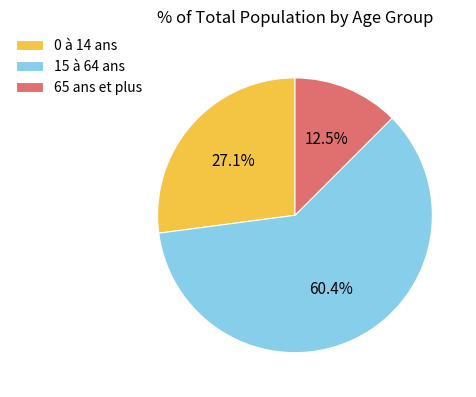

Do 15 à 64 ans and 0 à 14 ans together represent more than half of the pie?

Yes